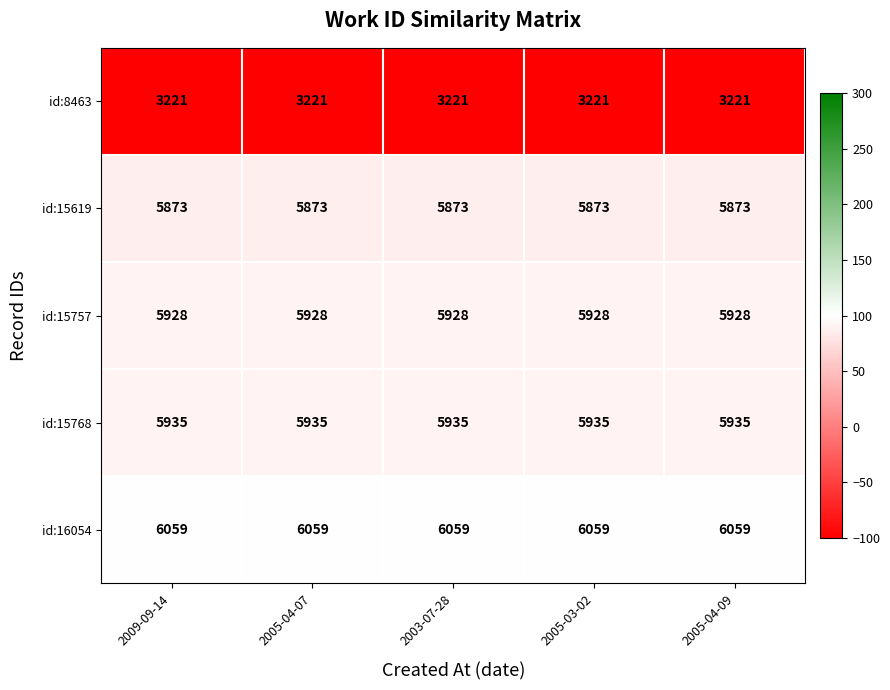

At how many categories does at least one series exceed 4704?

5